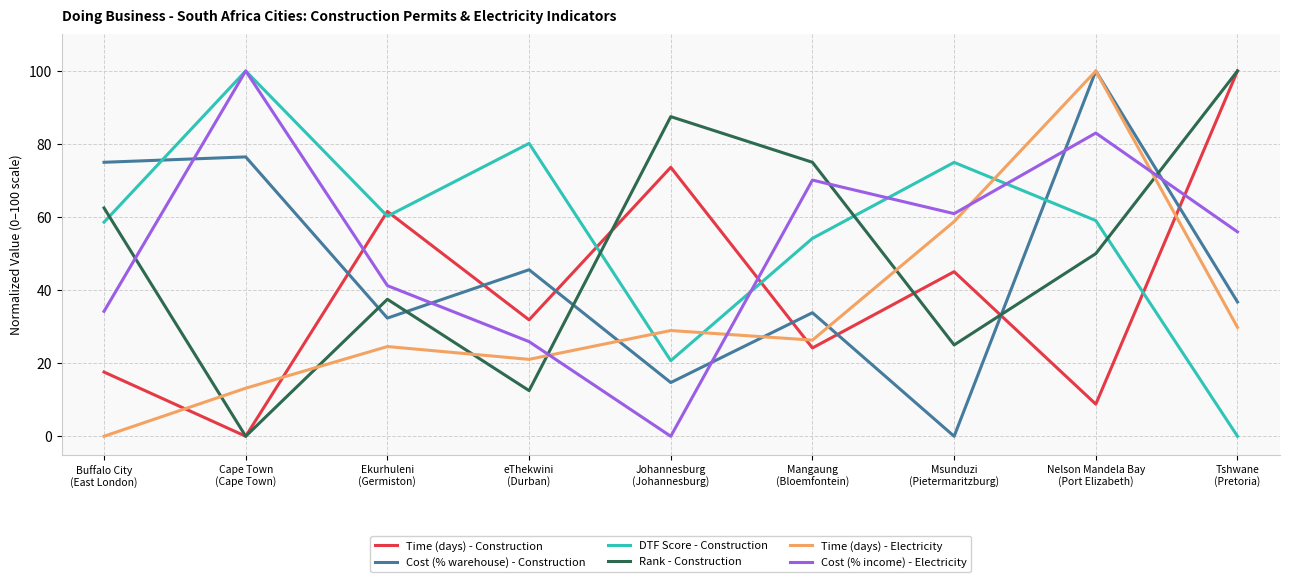

What position from the left is eThekwini
(Durban)?

4